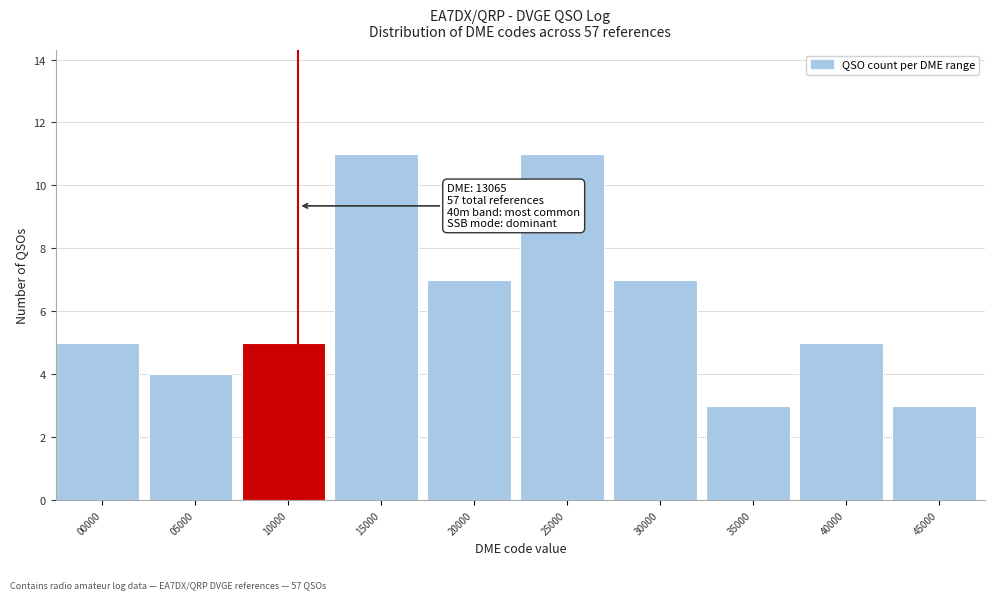

Reading left to right, list all the values displayed in this chart.

00000=5	05000=4	10000=5	15000=11	20000=7	25000=11	30000=7	35000=3	40000=5	45000=3